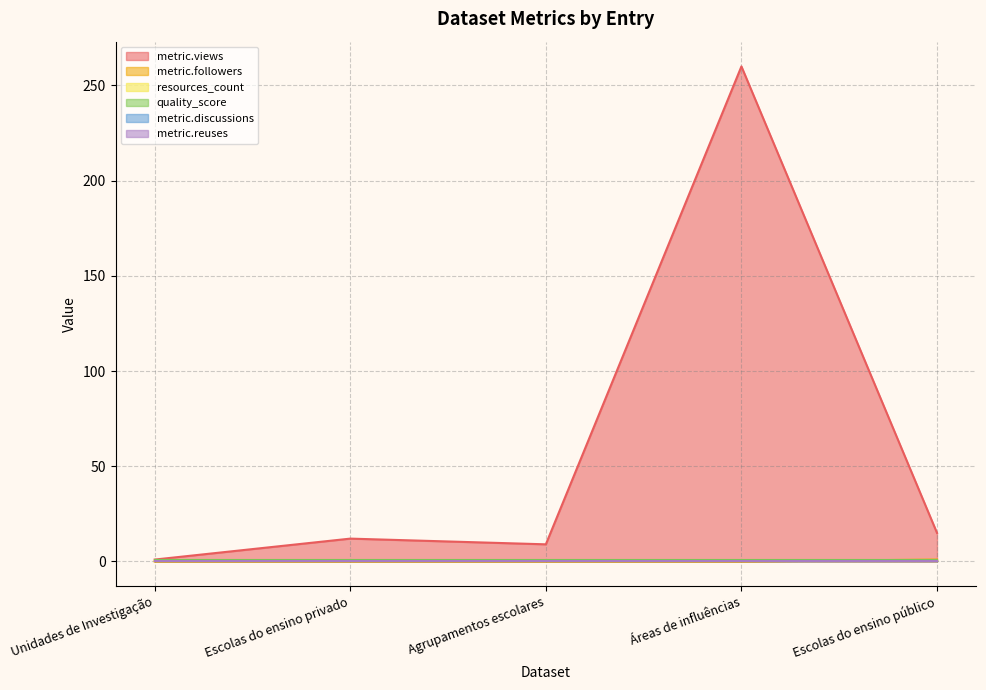

What is the difference between the highest and lowest values at Unidades de Investigação?

1.0